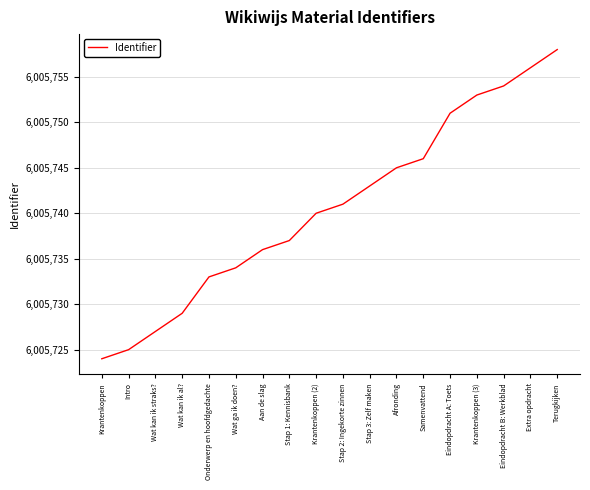

Is it true that the value at Stap 3: Zelf maken is 2926183?

False